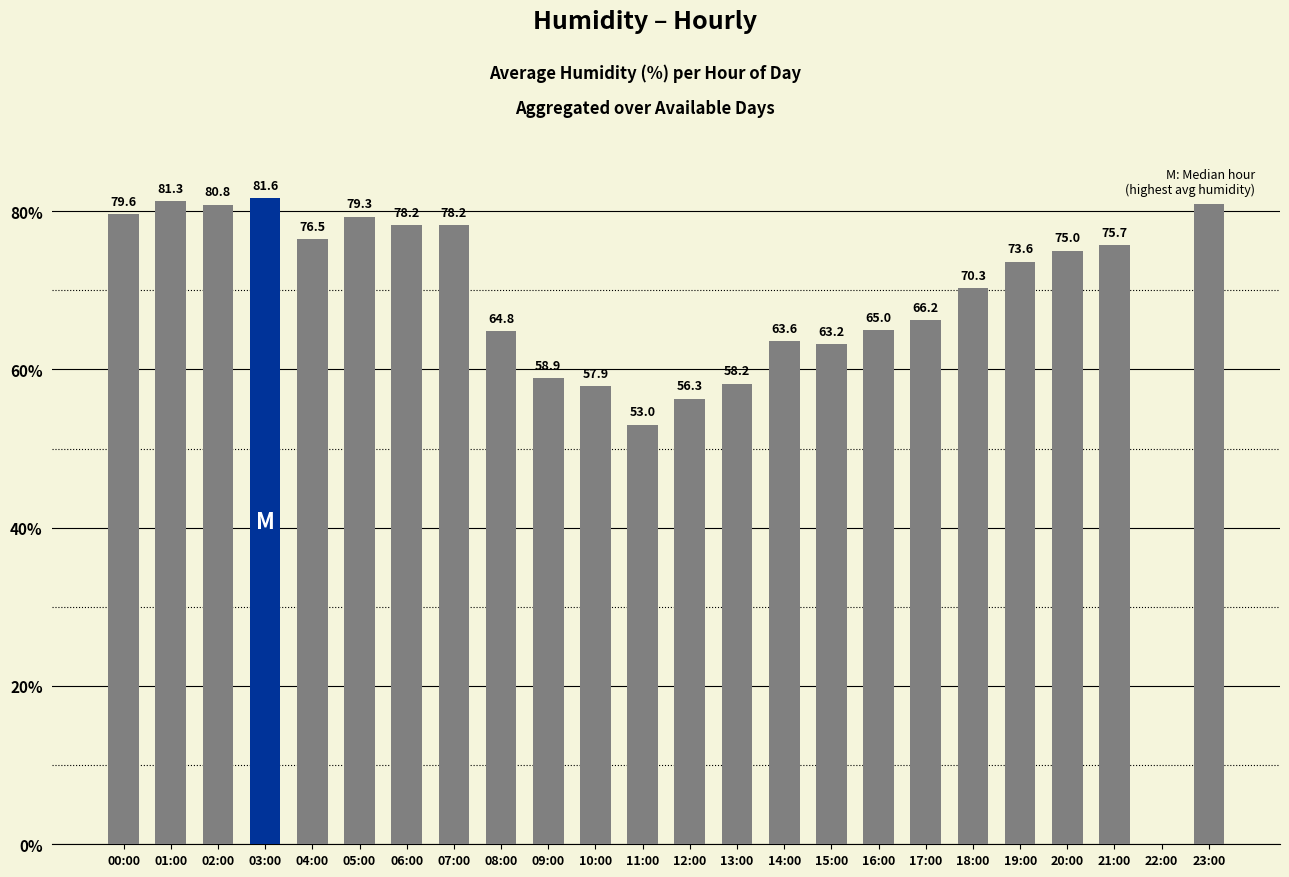

Where is the data nearest to the value 40?

11:00